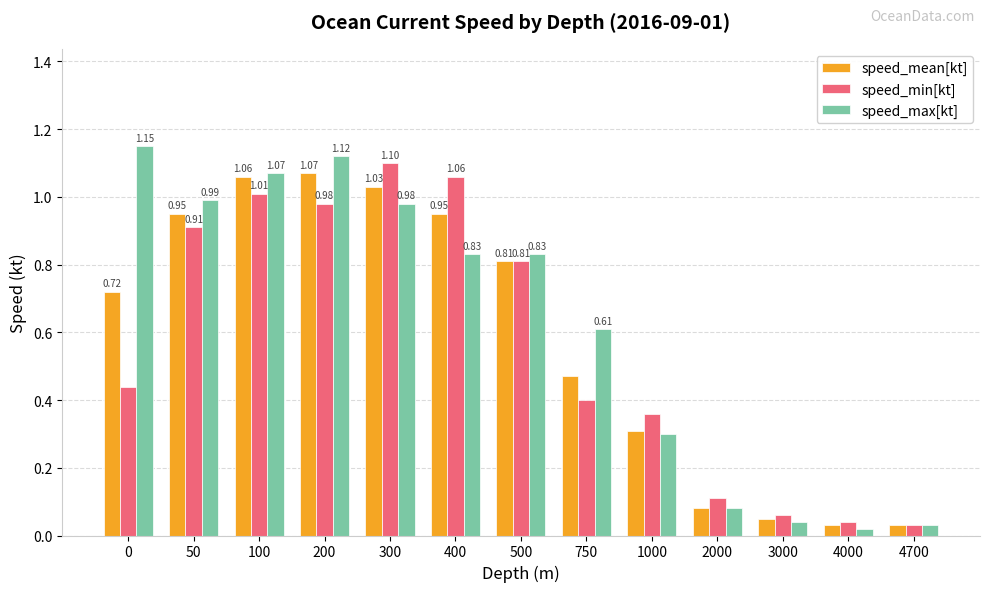

At 750, list the series in order from largest to smallest.

speed_max[kt], speed_mean[kt], speed_min[kt]